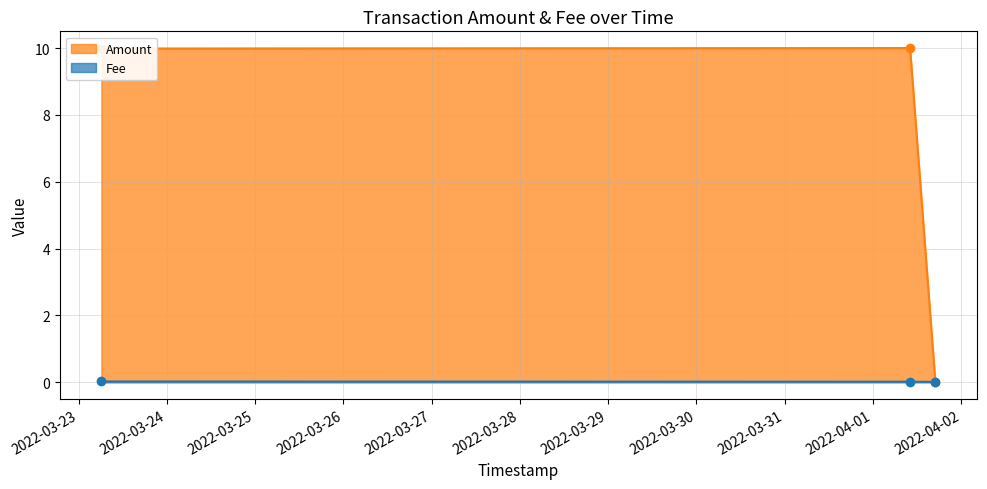

What is the value of the Amount point at the 2nd from the left?

10.0